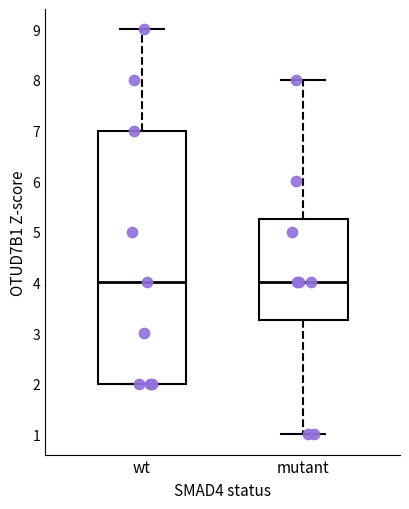

Reading left to right, transcribe this box plot: for each box, give where its median line is, the range the box spans, and where its two whiskers end, as read against the y-axis. The values are not printed on the chart, so give them approximately, as read against the axis.

wt: median 4.0, box 2.0 to 7.0, whiskers 2.0 to 9.0
mutant: median 4.0, box 3.3 to 5.3, whiskers 1.0 to 8.0